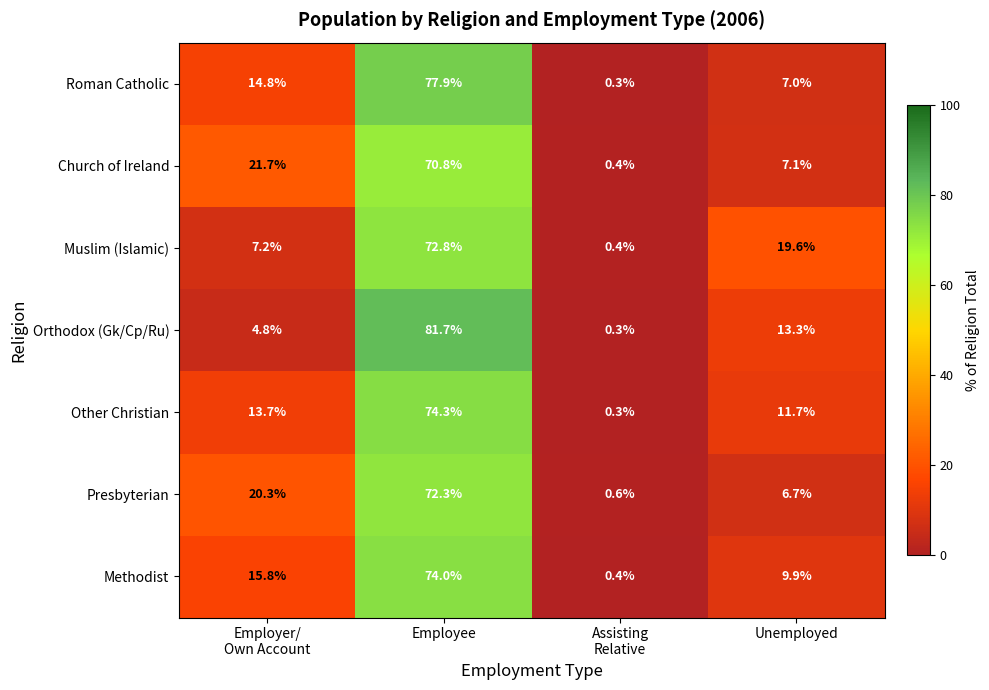

At which label does Muslim (Islamic) first exceed 19?

Employee